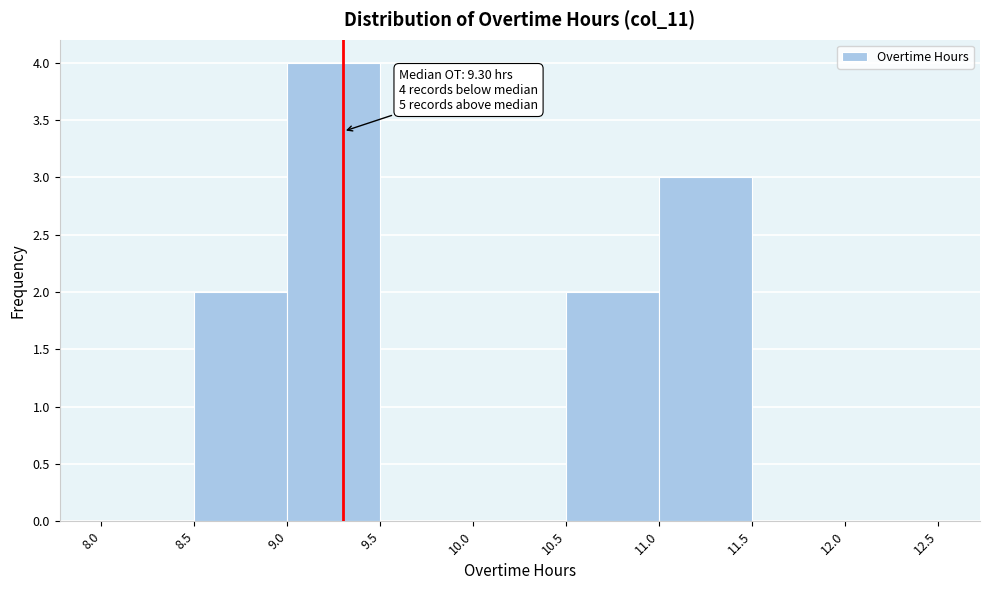

Which range on the x-axis has the tallest bar?

9.0 to 9.5